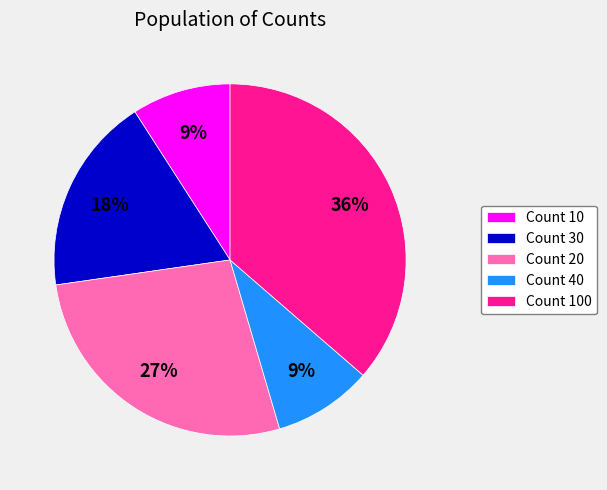

Is there a majority slice in this chart?

No